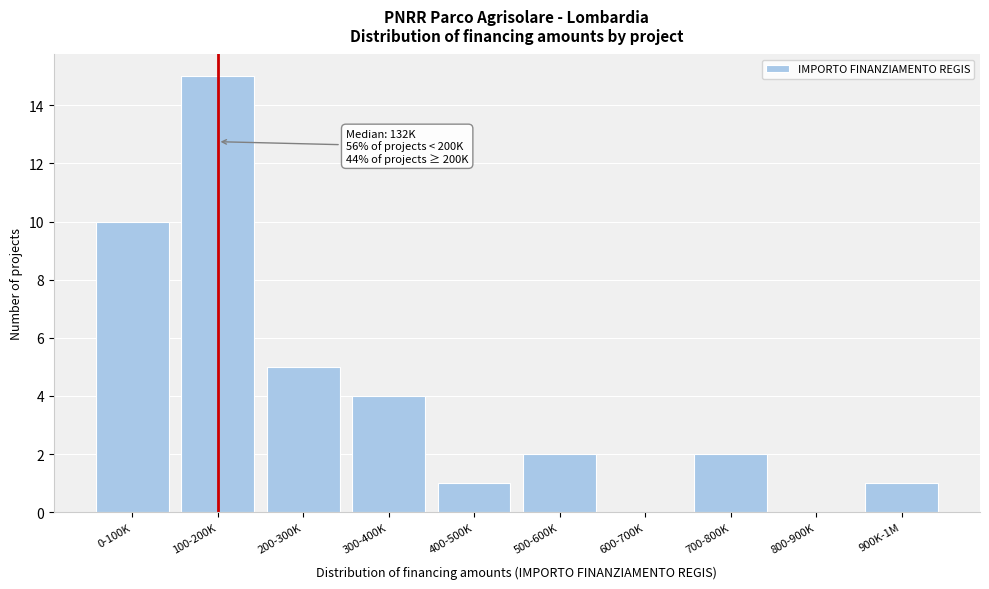

Reading left to right, what are all the values shown in this chart?

0-100K=10	100-200K=15	200-300K=5	300-400K=4	400-500K=1	500-600K=2	600-700K=0	700-800K=2	800-900K=0	900K-1M=1